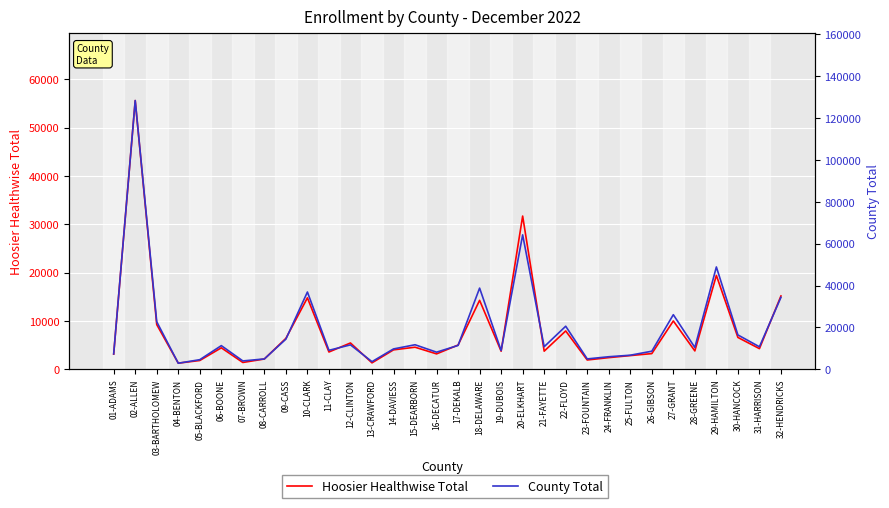

What are all the series names shown in the legend?

Hoosier Healthwise Total, County Total